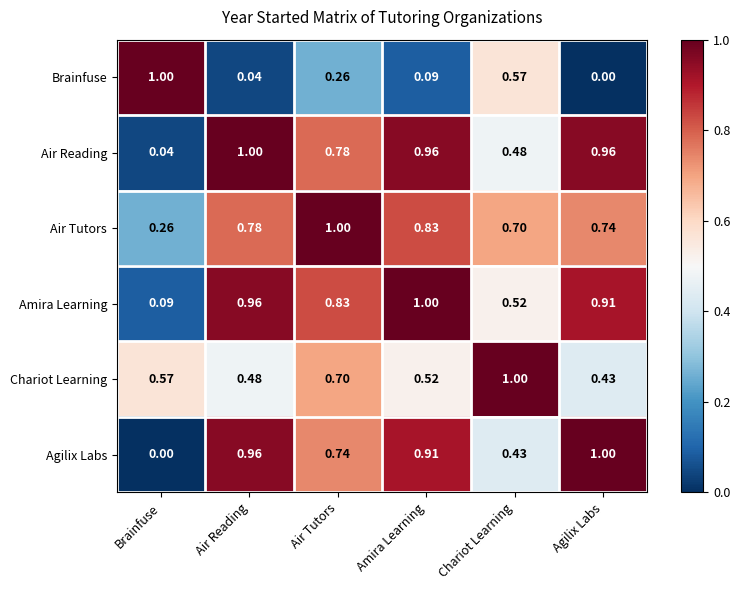

Rank the series at Brainfuse from lowest to highest value.

Agilix Labs, Air Reading, Amira Learning, Air Tutors, Chariot Learning, Brainfuse